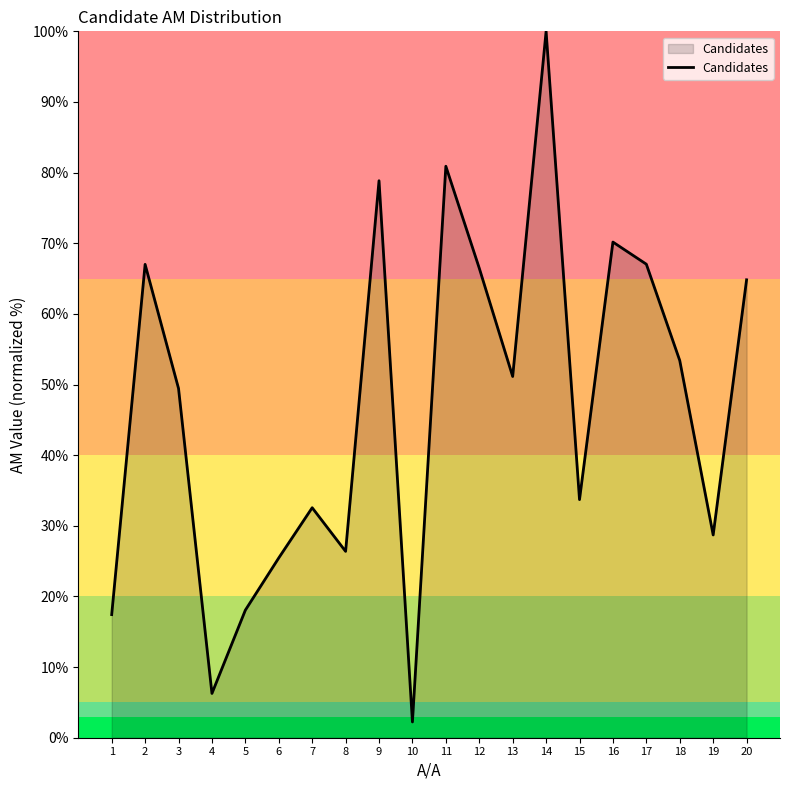

The value at 15 is 53.0. True or false?

False